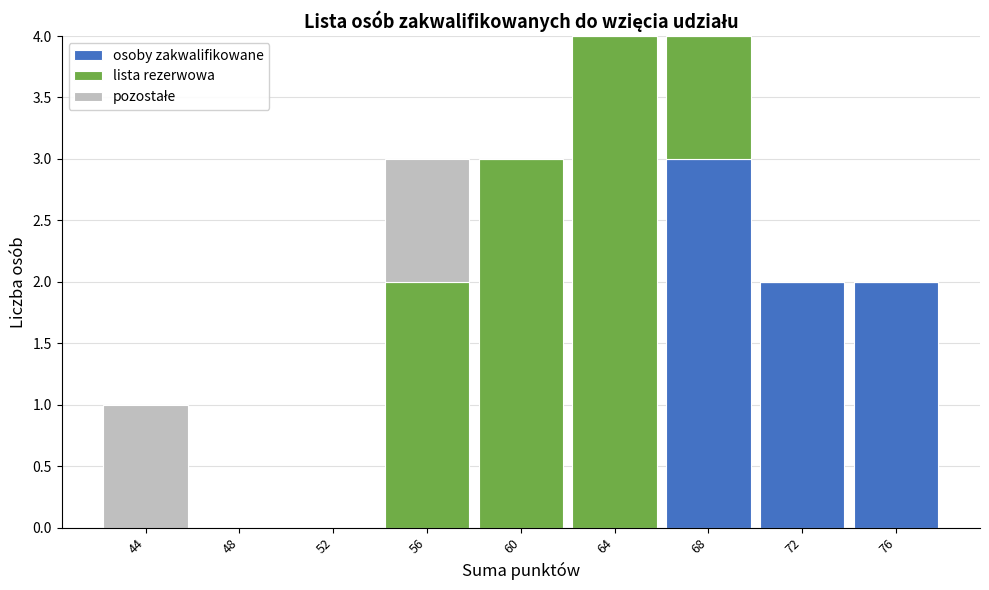

Reading right to left, what are the values for osoby zakwalifikowane?

76=2	72=2	68=3	64=0	60=0	56=0	52=0	48=0	44=0